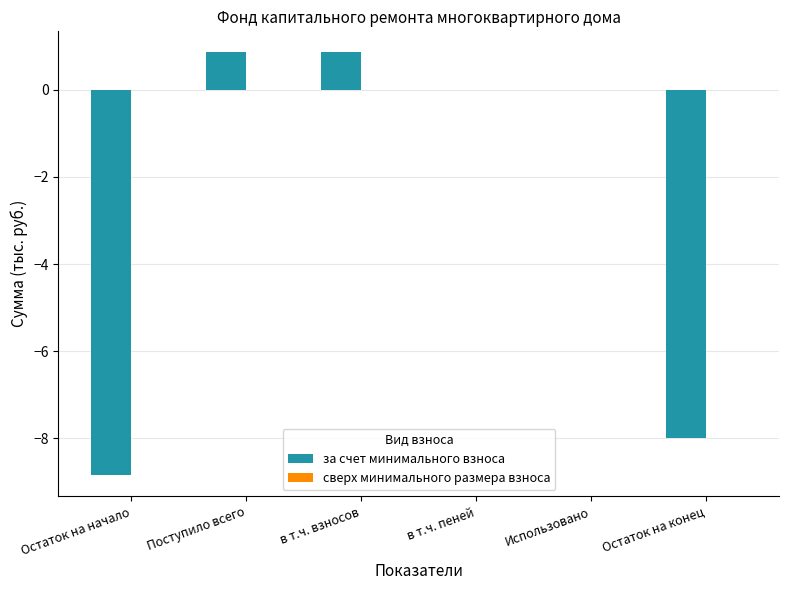

Between Остаток на конец and Использовано, which is larger?

Использовано